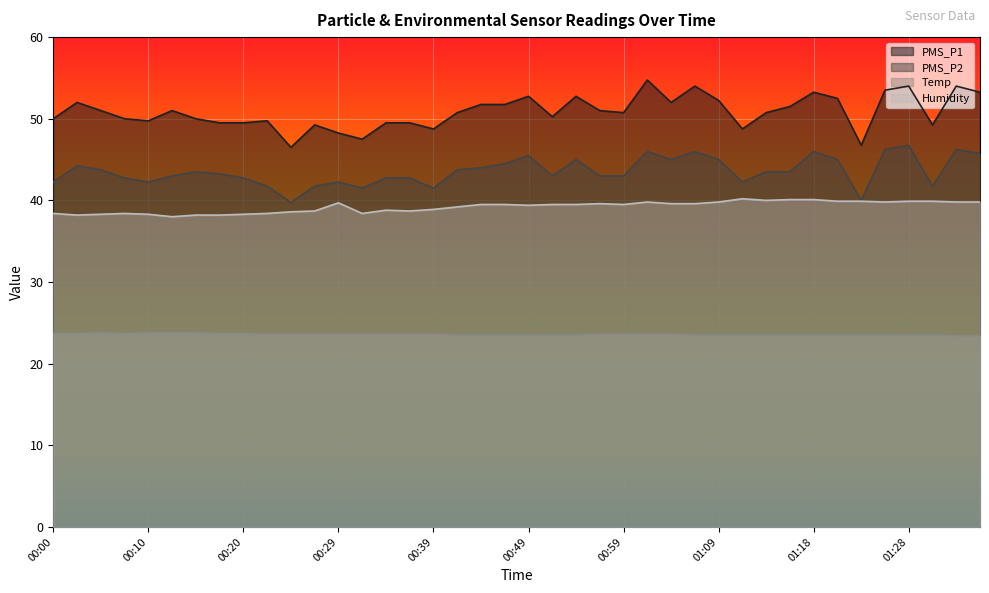

Reading right to left, transcribe all the data shown in this chart.

PMS_P1: 01:35=53.2	01:33=54.0	01:31=49.2	01:28=54.0	01:26=53.5	01:23=46.8	01:21=52.5	01:18=53.2	01:16=51.5	01:13=50.8	01:11=48.8	01:09=52.2	01:06=54.0	01:04=52.0	01:01=54.8	00:59=50.8	00:56=51.0	00:54=52.8	00:51=50.2	00:49=52.8	00:46=51.8	00:44=51.8	00:41=50.8	00:39=48.8	00:37=49.5	00:34=49.5	00:32=47.5	00:29=48.2	00:27=49.2	00:24=46.5	00:22=49.8	00:20=49.5	00:17=49.5	00:15=50.0	00:12=51.0	00:10=49.8	00:07=50.0	00:05=51.0	00:02=52.0	00:00=50.0
PMS_P2: 01:35=45.8	01:33=46.2	01:31=41.8	01:28=46.8	01:26=46.2	01:23=40.0	01:21=45.0	01:18=46.0	01:16=43.5	01:13=43.5	01:11=42.2	01:09=45.0	01:06=46.0	01:04=45.0	01:01=46.0	00:59=43.0	00:56=43.0	00:54=45.0	00:51=43.0	00:49=45.5	00:46=44.5	00:44=44.0	00:41=43.8	00:39=41.5	00:37=42.8	00:34=42.8	00:32=41.5	00:29=42.2	00:27=41.8	00:24=39.8	00:22=41.8	00:20=42.8	00:17=43.2	00:15=43.5	00:12=43.0	00:10=42.2	00:07=42.8	00:05=43.8	00:02=44.2	00:00=42.2
Temp: 01:35=23.4	01:33=23.4	01:31=23.5	01:28=23.5	01:26=23.5	01:23=23.5	01:21=23.5	01:18=23.5	01:16=23.5	01:13=23.5	01:11=23.5	01:09=23.5	01:06=23.5	01:04=23.6	01:01=23.6	00:59=23.6	00:56=23.6	00:54=23.5	00:51=23.5	00:49=23.5	00:46=23.5	00:44=23.5	00:41=23.5	00:39=23.6	00:37=23.6	00:34=23.6	00:32=23.6	00:29=23.6	00:27=23.6	00:24=23.6	00:22=23.6	00:20=23.7	00:17=23.7	00:15=23.8	00:12=23.8	00:10=23.8	00:07=23.7	00:05=23.8	00:02=23.7	00:00=23.7
Humidity: 01:35=39.8	01:33=39.8	01:31=39.9	01:28=39.9	01:26=39.8	01:23=39.9	01:21=39.9	01:18=40.1	01:16=40.1	01:13=40.0	01:11=40.2	01:09=39.8	01:06=39.6	01:04=39.6	01:01=39.8	00:59=39.5	00:56=39.6	00:54=39.5	00:51=39.5	00:49=39.4	00:46=39.5	00:44=39.5	00:41=39.2	00:39=38.9	00:37=38.7	00:34=38.8	00:32=38.4	00:29=39.7	00:27=38.7	00:24=38.6	00:22=38.4	00:20=38.3	00:17=38.2	00:15=38.2	00:12=38.0	00:10=38.3	00:07=38.4	00:05=38.3	00:02=38.2	00:00=38.4